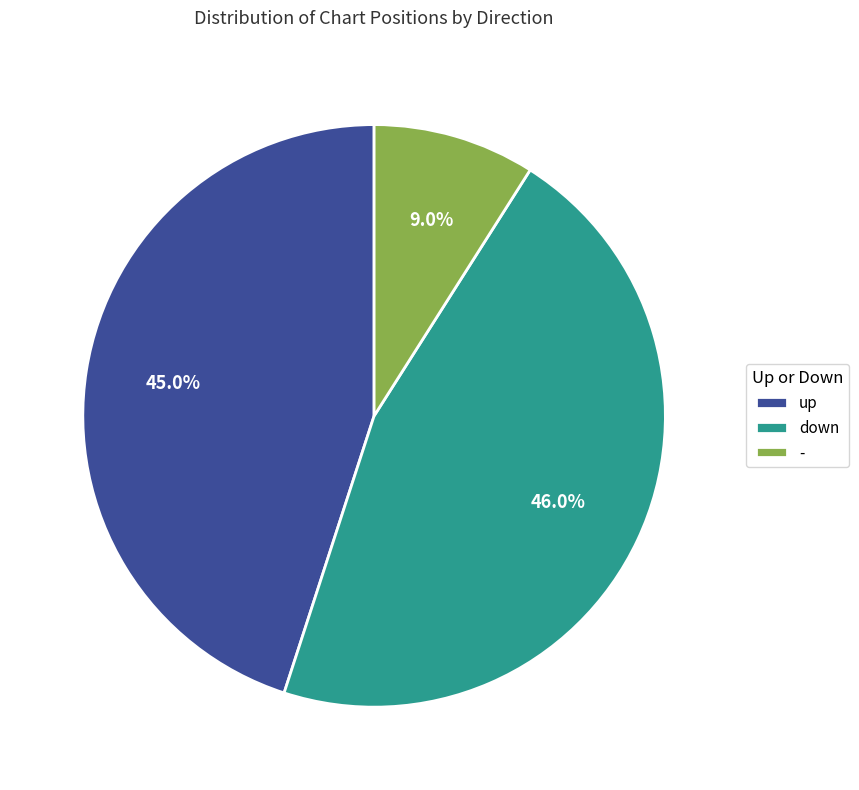

Does down represent more than half of the total?

No